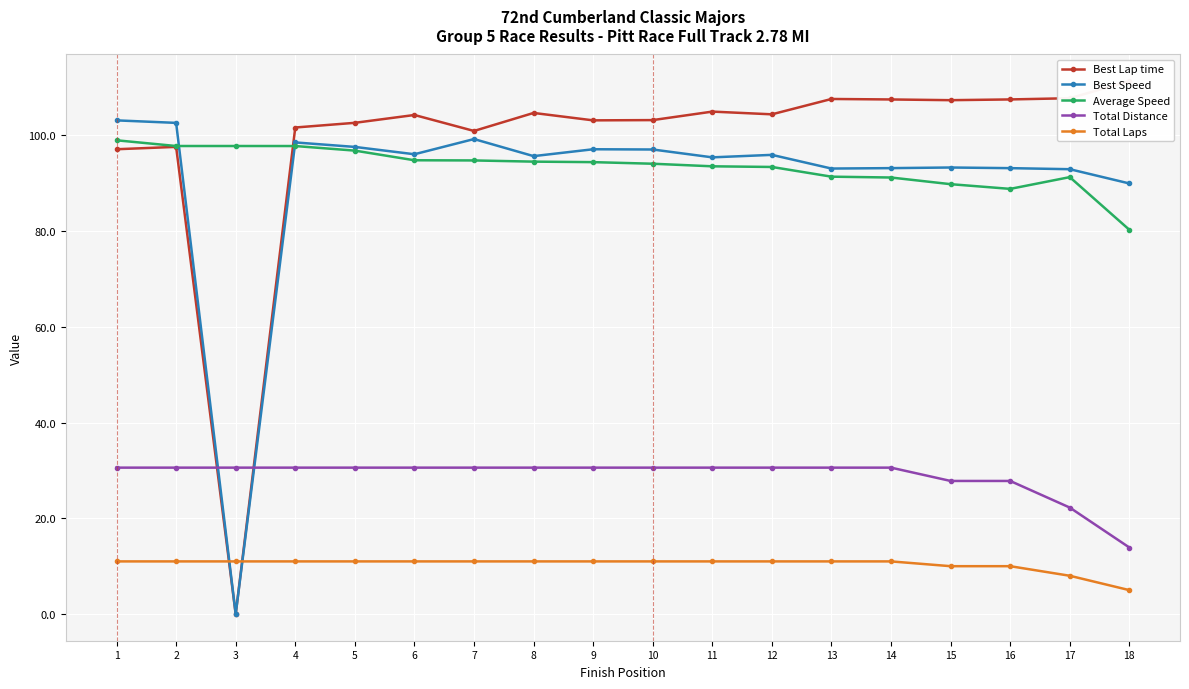

At which label does Average Speed reach its peak?

1